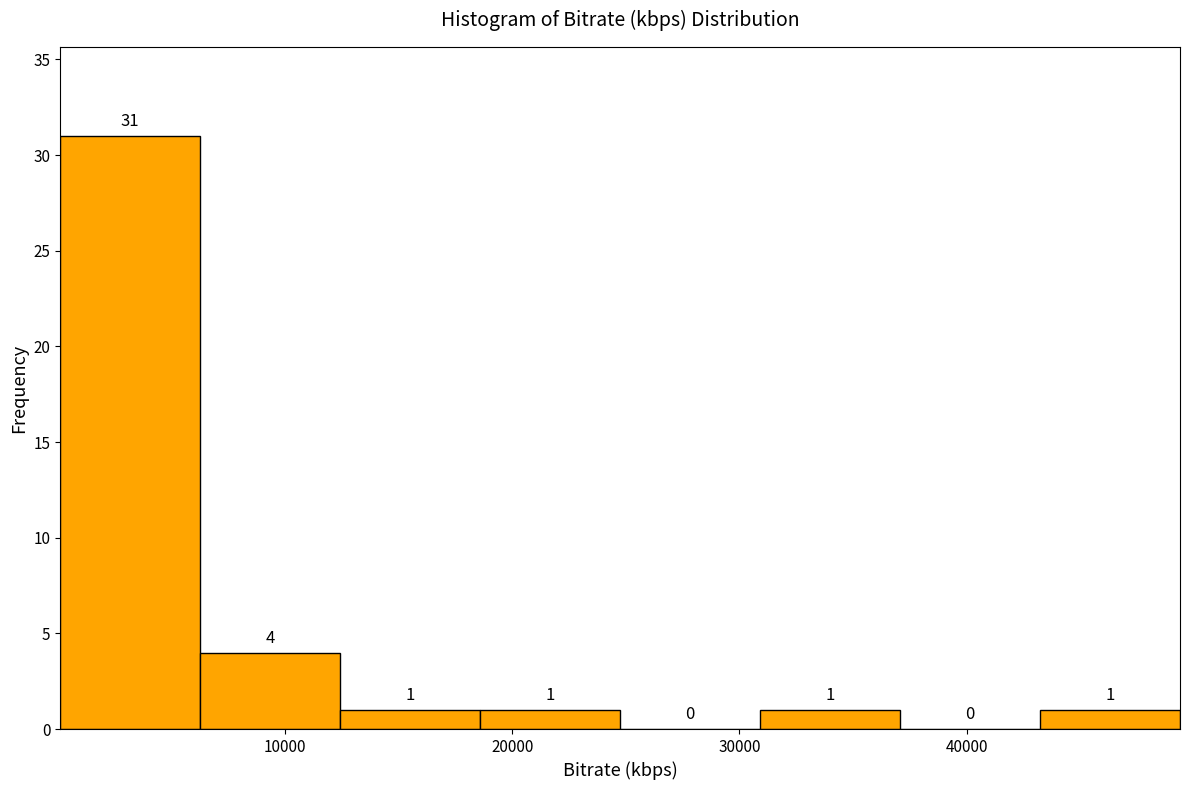

What is the height of the bar covering 43000 to 49000 on the x-axis? The bar edges are not printed on the chart, so give them approximately, as read against the axis.

1